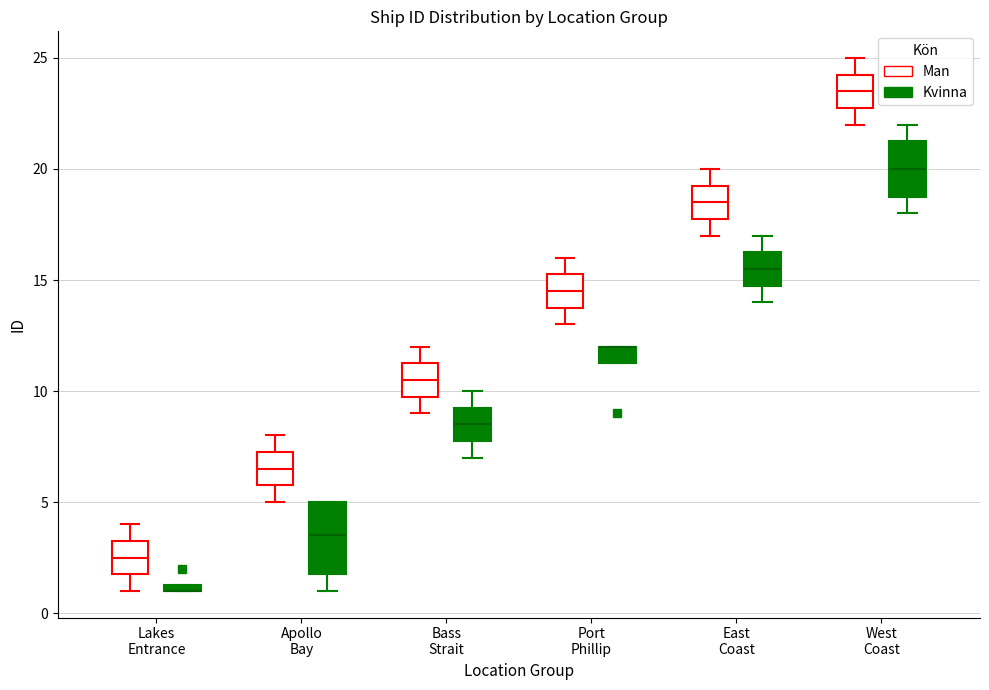

Where is the upper edge of the box for Bass Strait (Man) on the y-axis? The values are not printed on the chart, so give them approximately, as read against the axis.

11.5